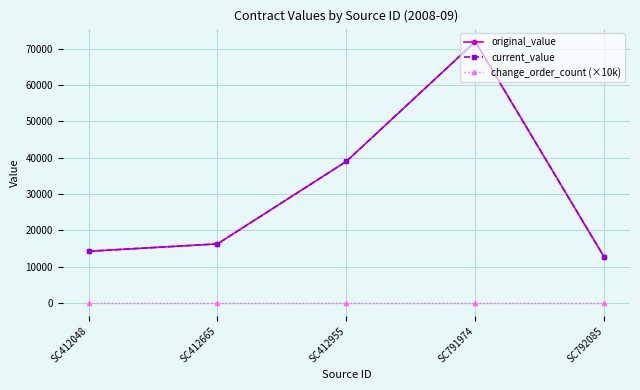

Which series has the largest total across all categories?

original_value